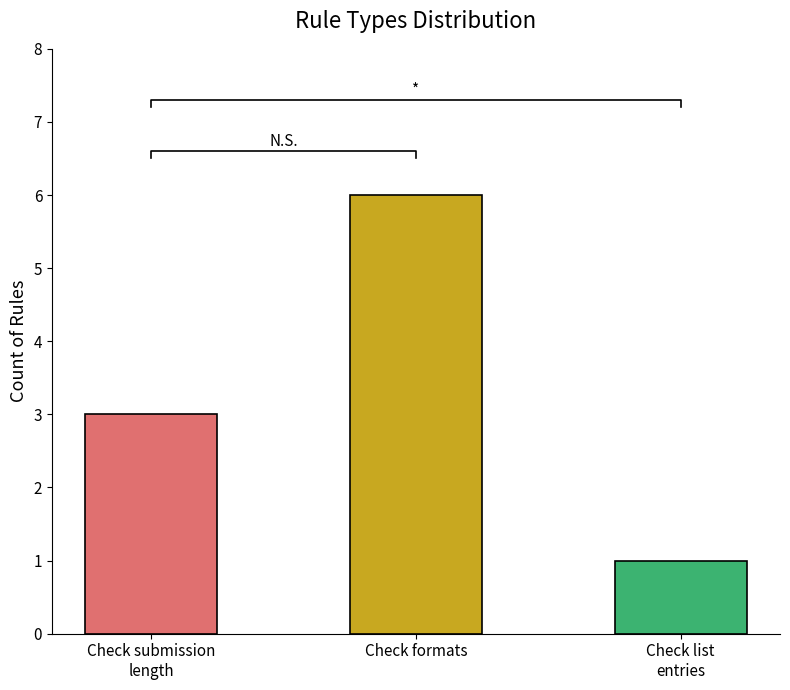

Rank the categories by value from highest to lowest.

Check formats, Check submission length, Check list entries